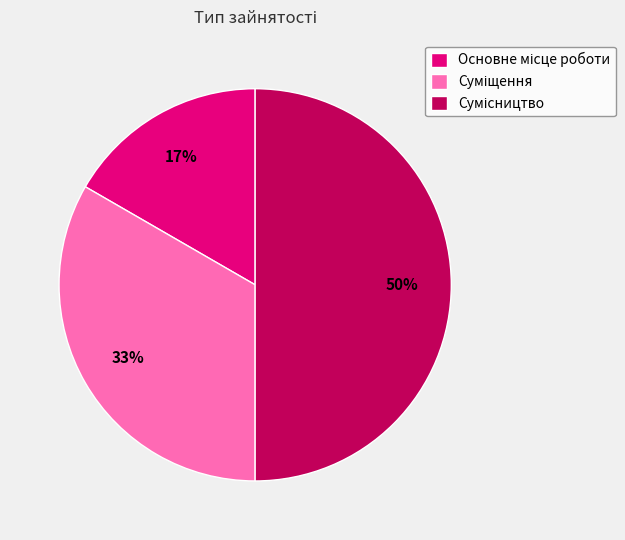

To the nearest percent, what is the difference between the largest and smallest slice percentages?

33%